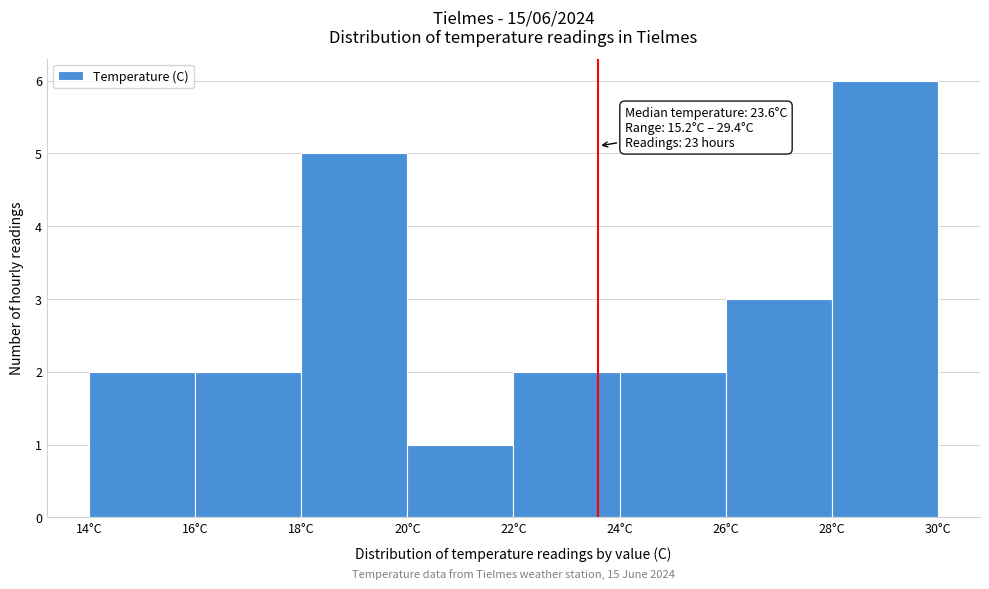

Which range on the x-axis has the tallest bar?

28 to 30